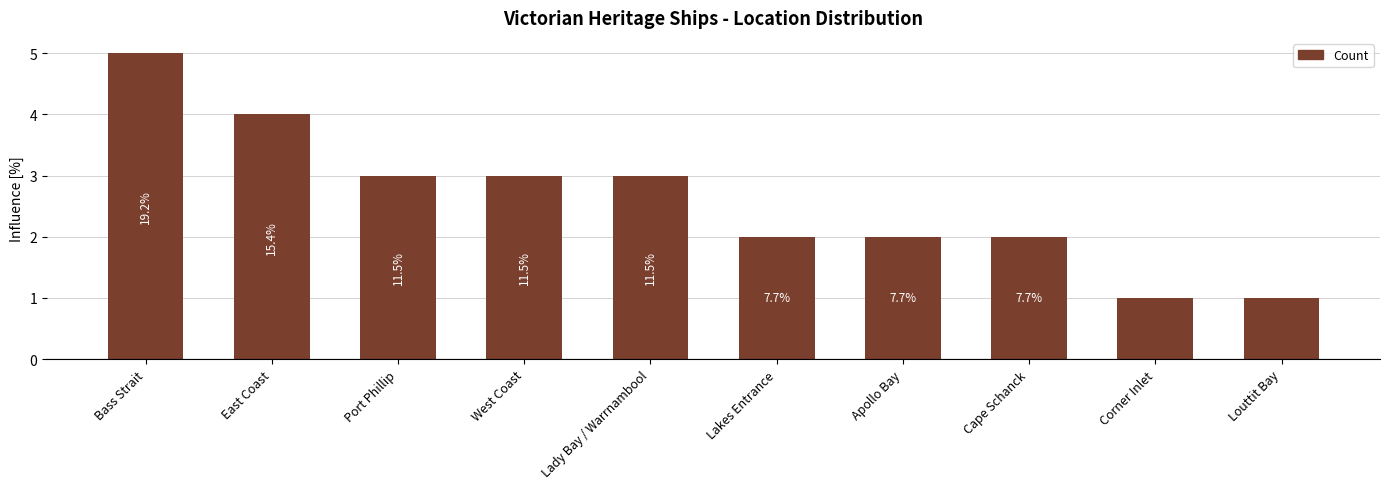

Is it true that the value at East Coast is 4?

True